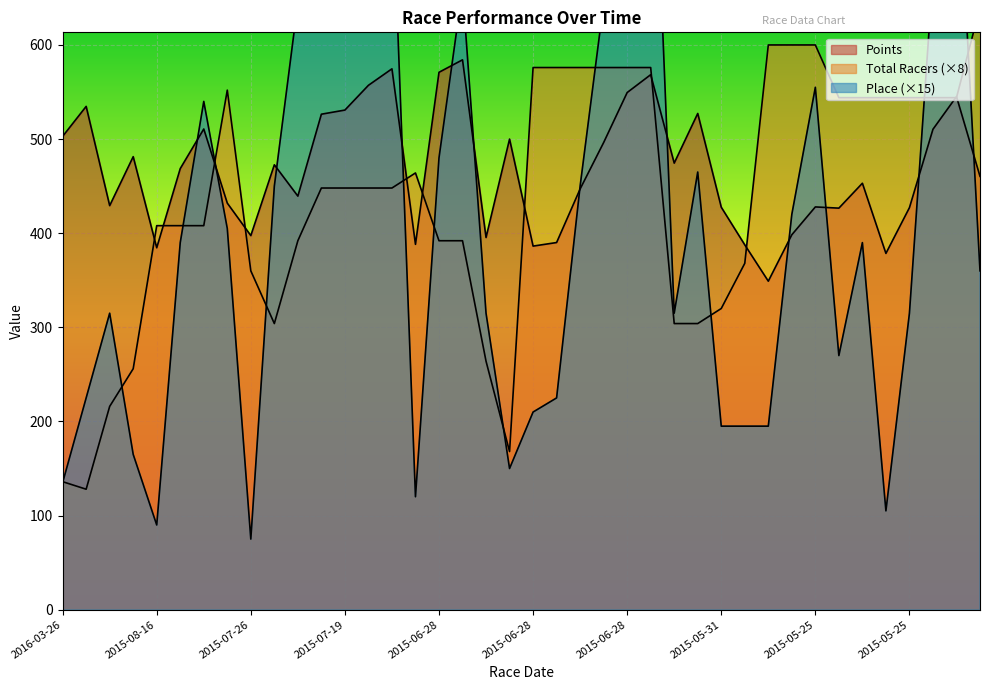

In Total Racers, how many points are lower than both neighbors (excluding endpoints)?

3